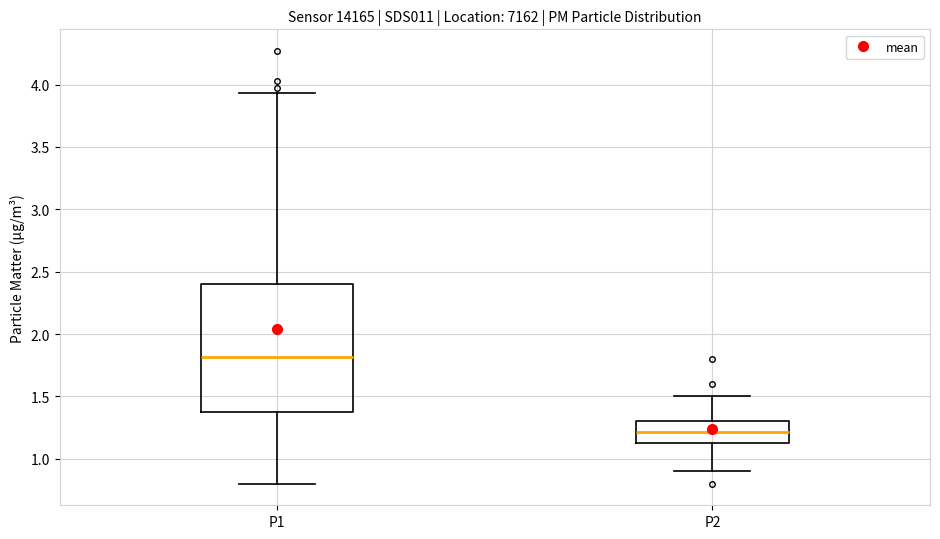

Where is the lower edge of the box for P2 on the y-axis? The values are not printed on the chart, so give them approximately, as read against the axis.

1.10